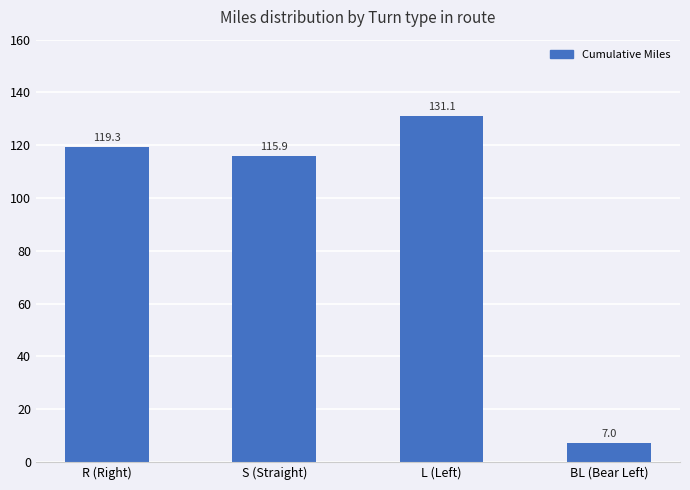

How many data points are less than 119?

2